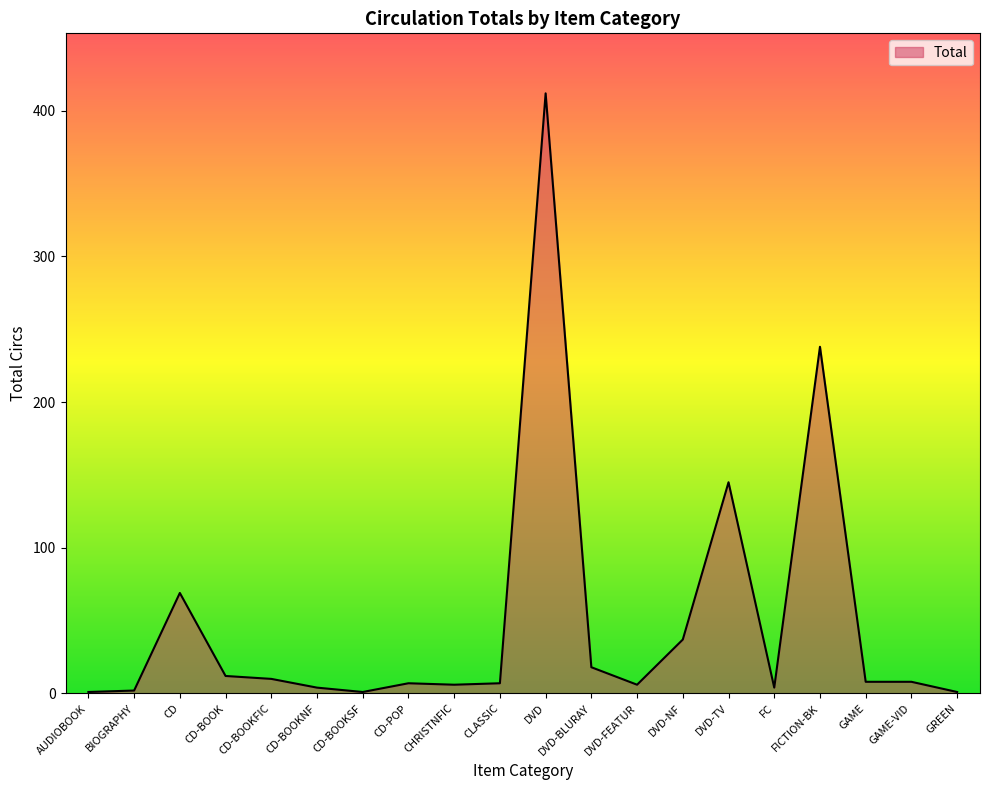

At which label is the value closest to 206?

FICTION-BK